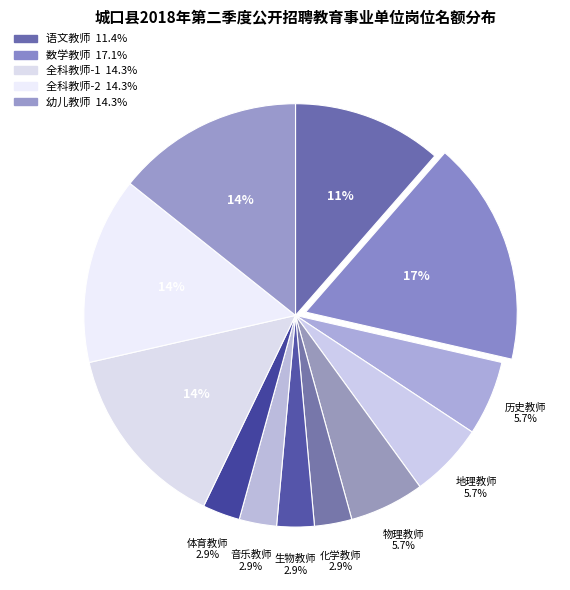

Count the number of slices in the pie.

12